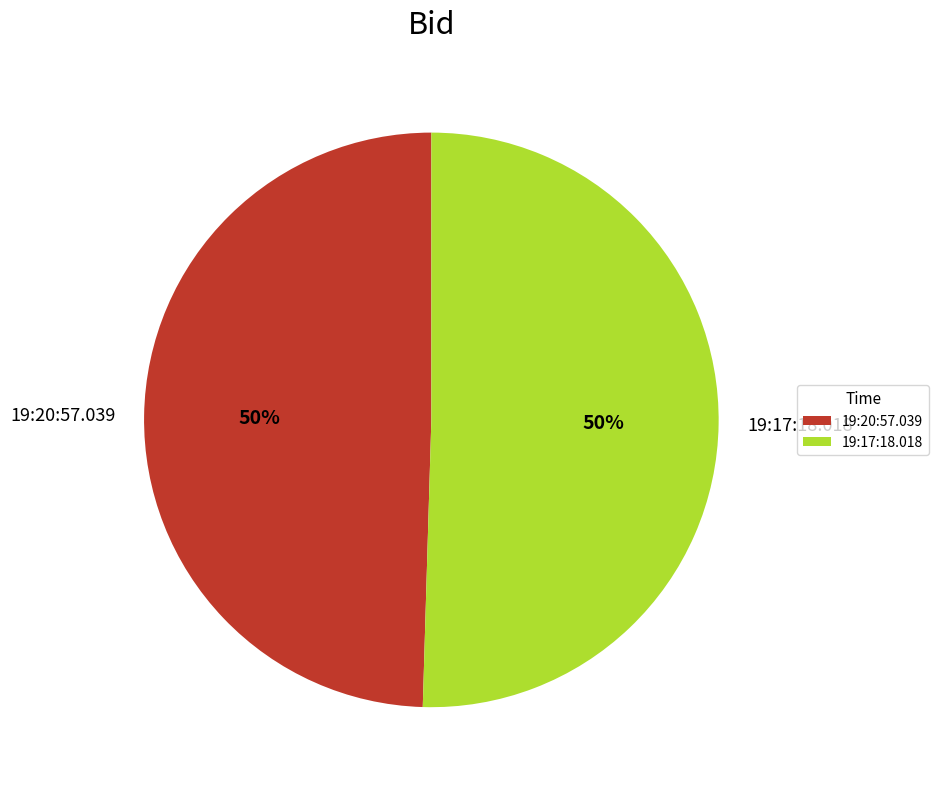

Do 19:20:57.039 and 19:17:18.018 together represent more than half of the pie?

Yes